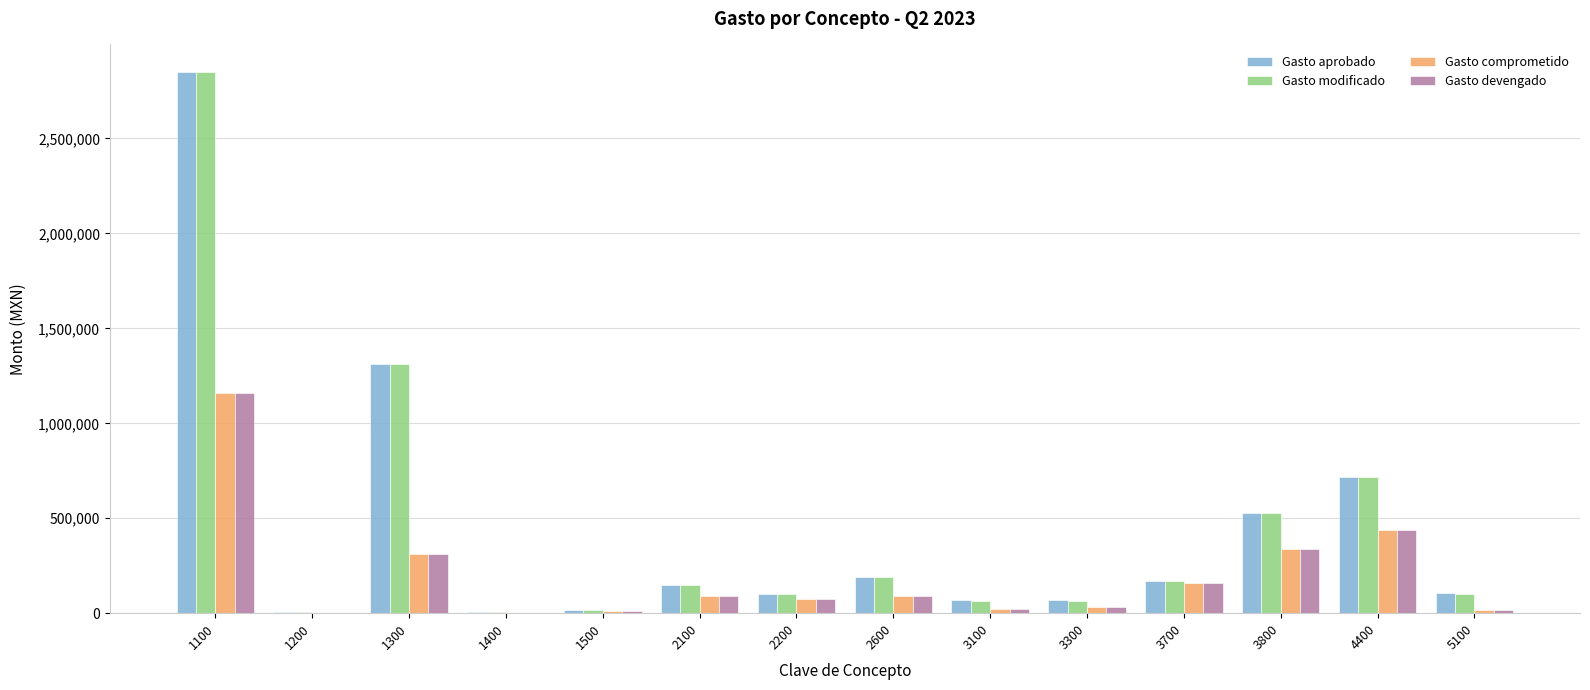

What is the maximum value shown in the chart?

2852686.5